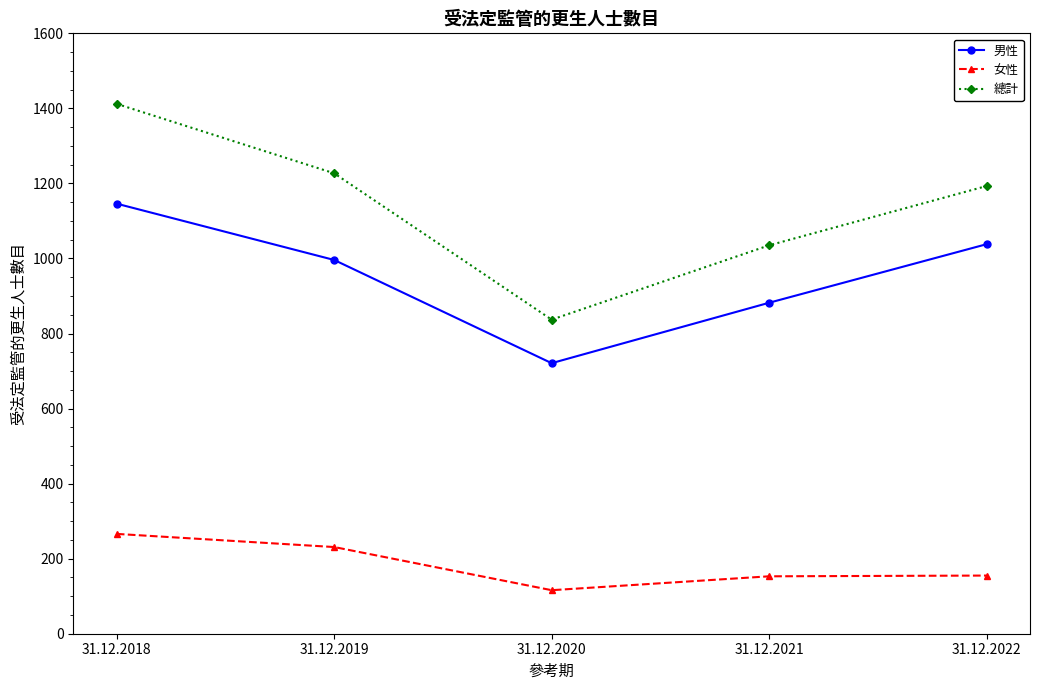

What is the sum of all 女性 values?

921